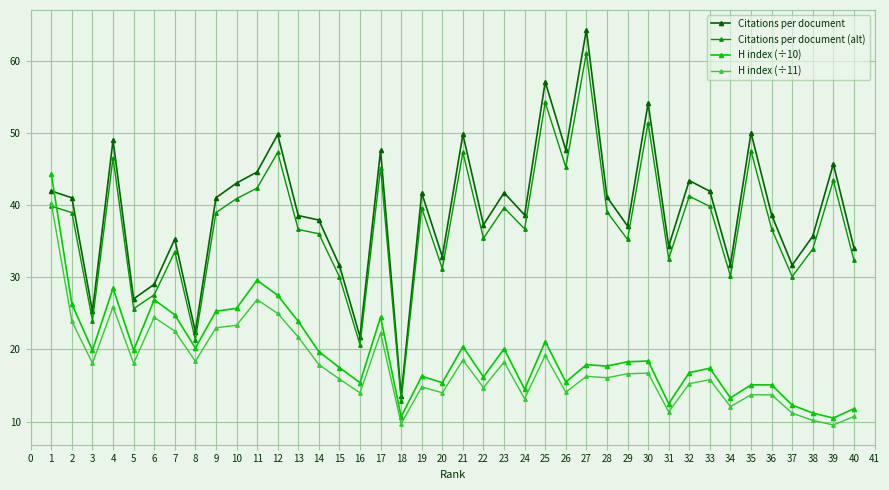

How many lines are shown in the chart?

4